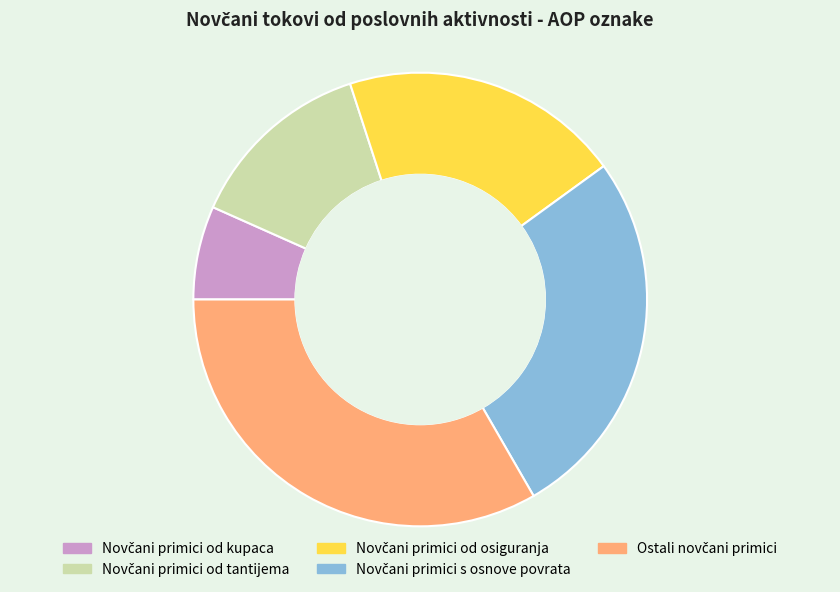

Is there any slice that represents more than half of the pie?

No